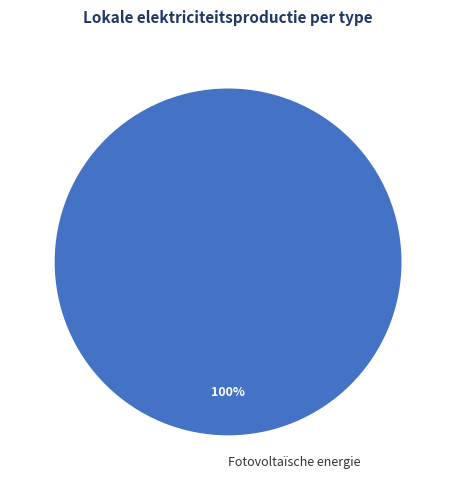

Which category accounts for the majority?

Fotovoltaïsche energie